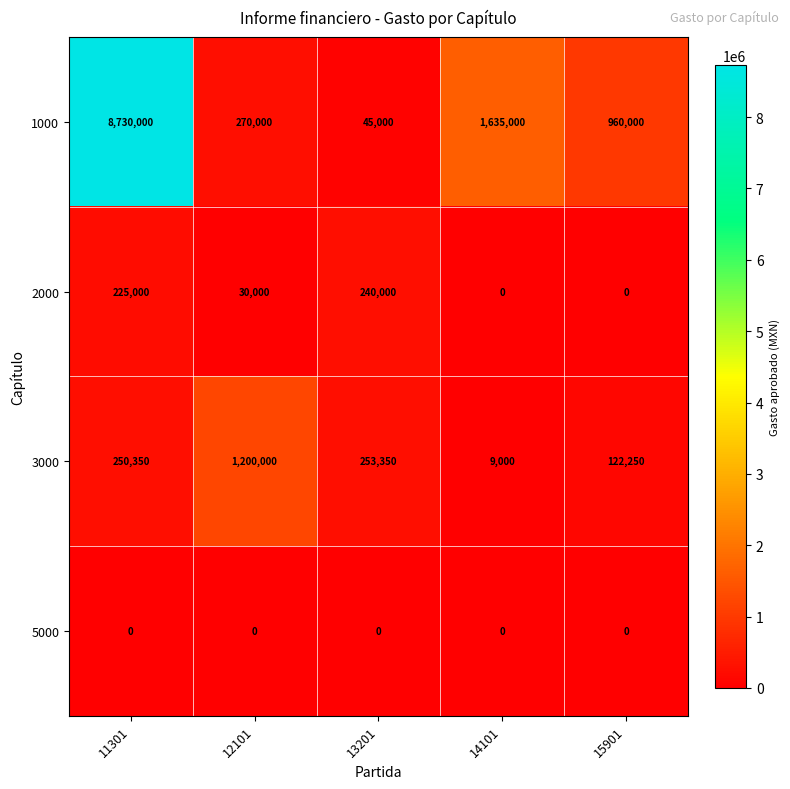

What is the difference between the second highest and second lowest values in the 3000 series?

131100